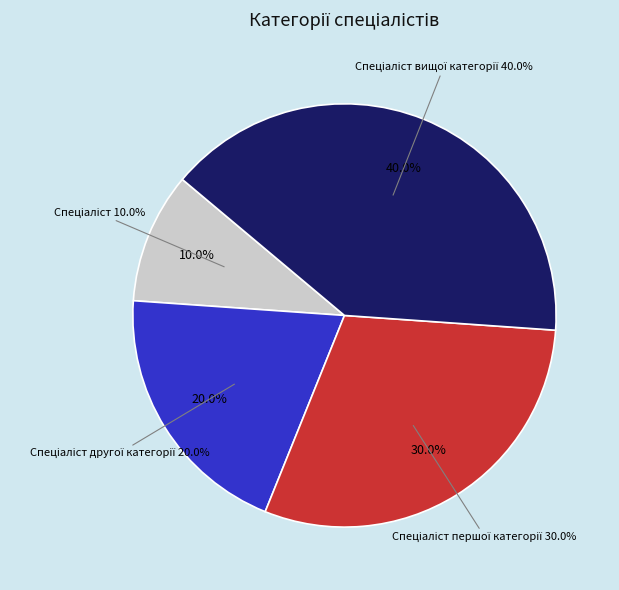

Does any single category account for the majority?

No